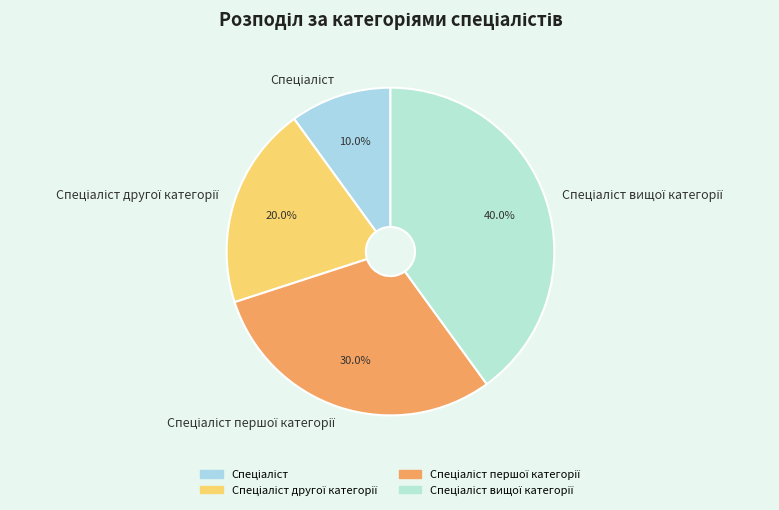

Is there a majority slice in this chart?

No